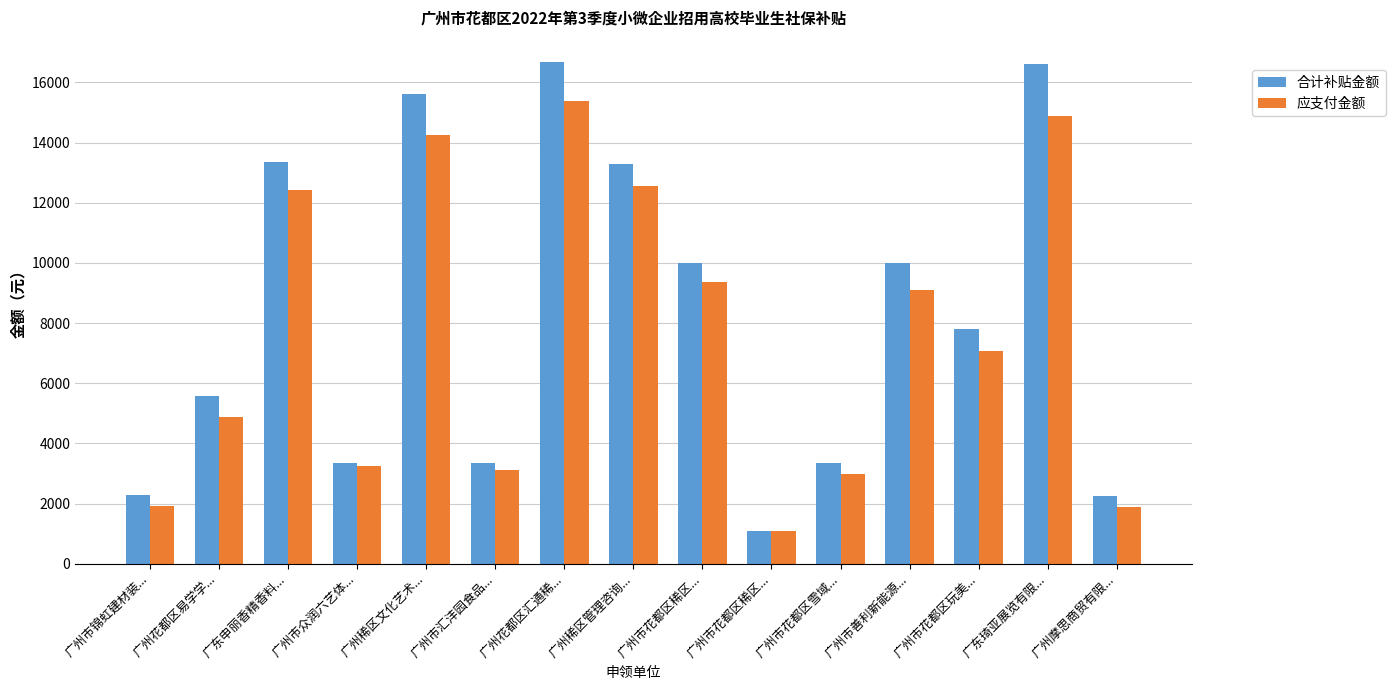

How many bars are there in each group?

2